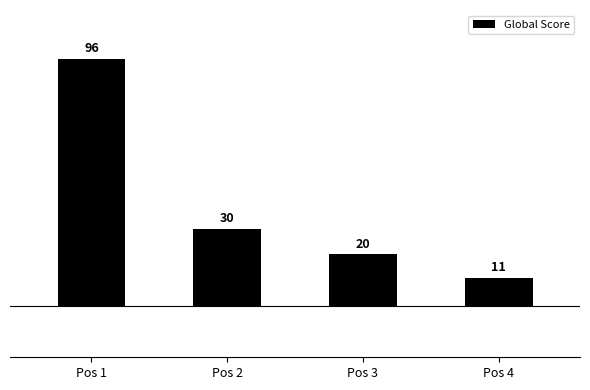

Does the chart contain stacked bars?

No